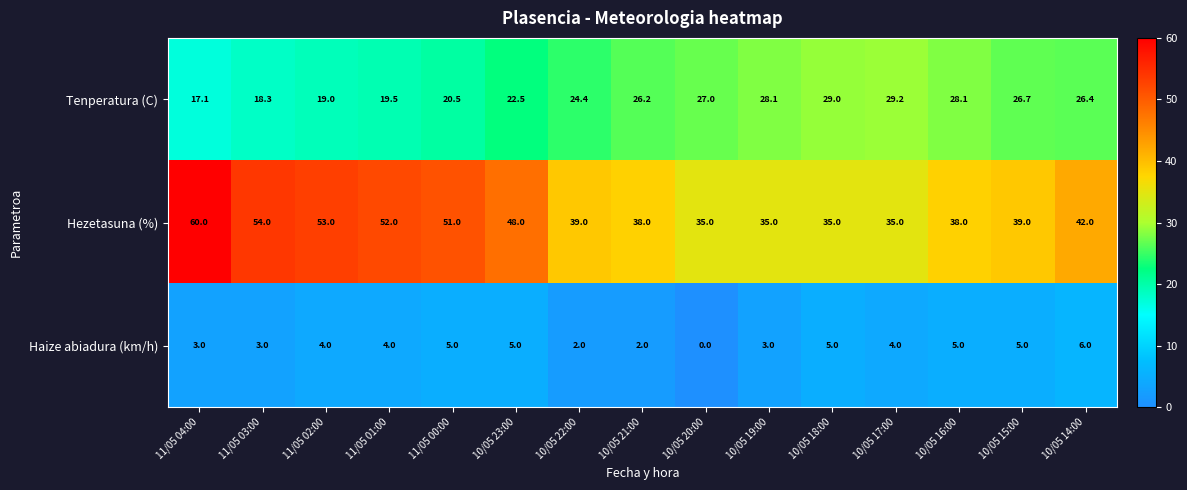

True or false: Haize abiadura (km/h) has a value of 0.0 at 10/05 20:00.

True